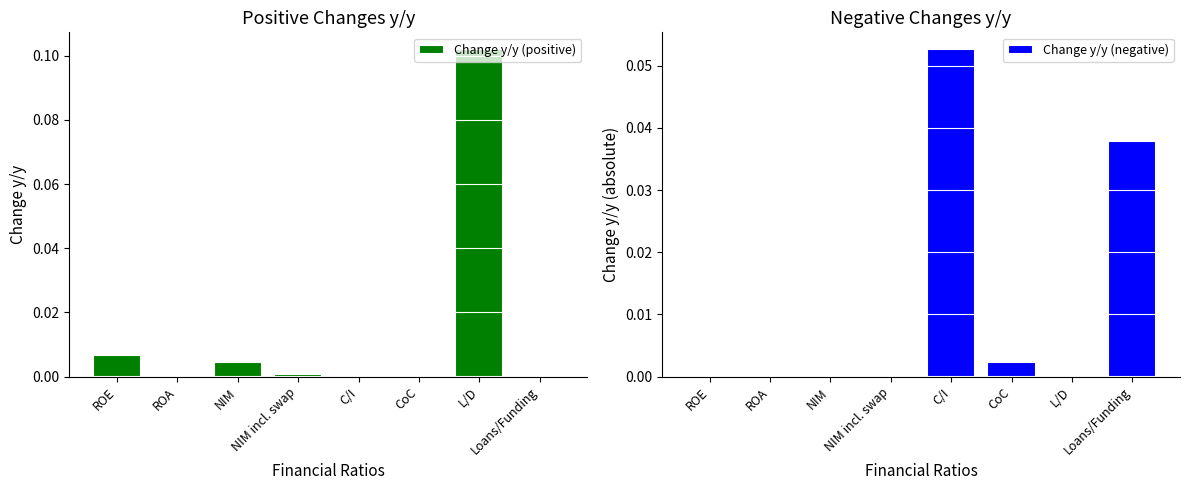

What are all the series names shown in the legend?

Change y/y (positive), Change y/y (negative)